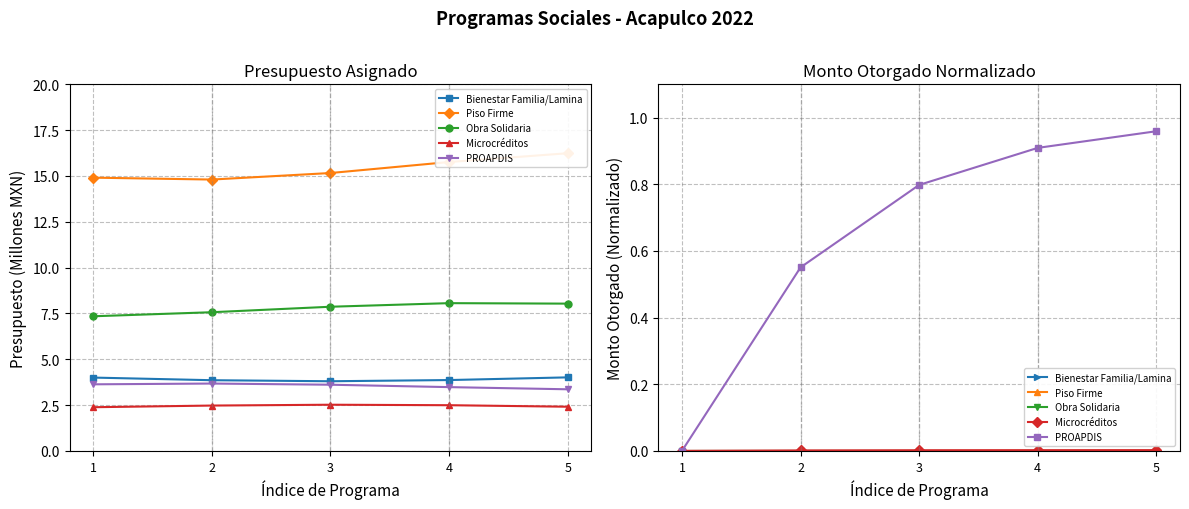

At how many categories does at least one series exceed 0?

4